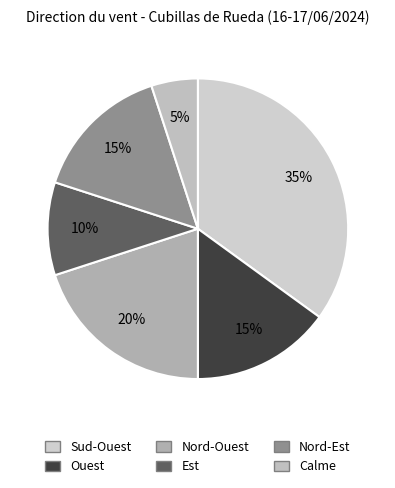

Does Nord-Est represent more than half of the total?

No